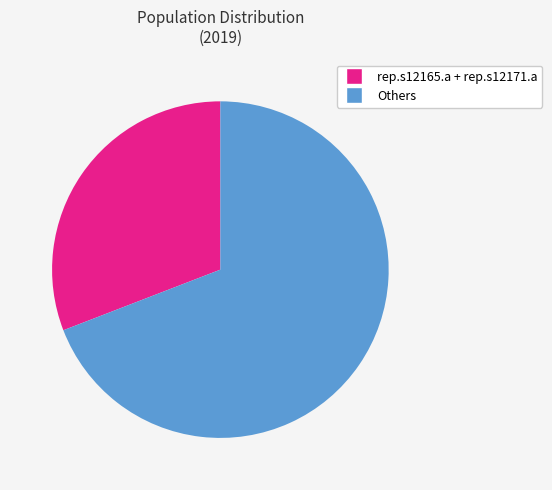

Is there a majority slice in this chart?

Yes